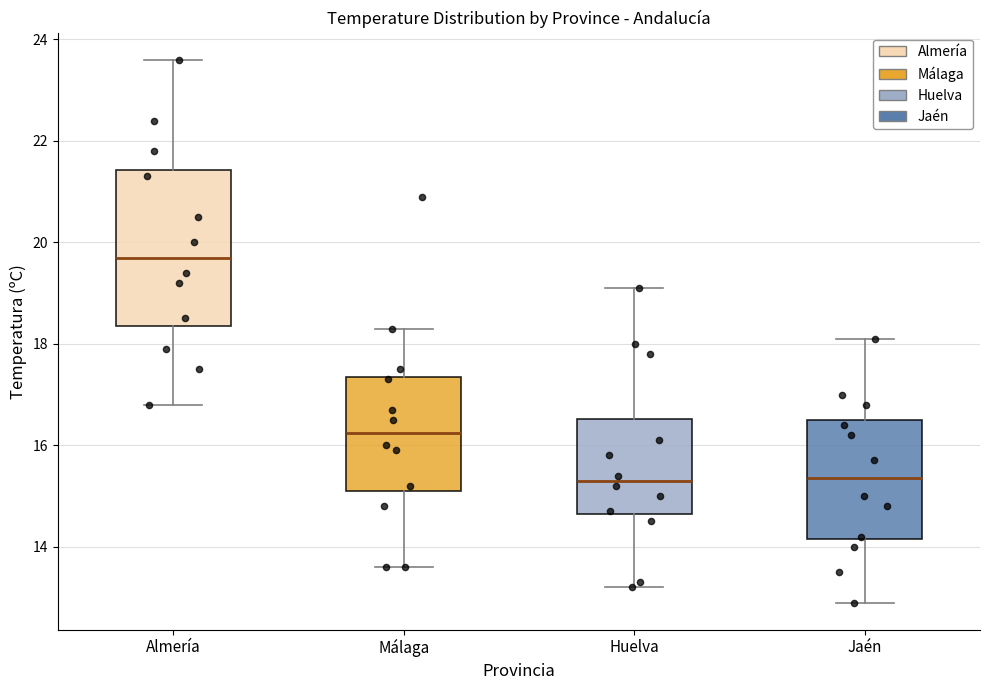

Reading left to right, read every box against the y-axis: the position of its median line, the range the box covers, and the ends of its whiskers. The values are not printed on the chart, so give them approximately, as read against the axis.

Almería: median 19.8, box 18.4 to 21.4, whiskers 16.8 to 23.6
Málaga: median 16.2, box 15.2 to 17.4, whiskers 13.6 to 18.4
Huelva: median 15.4, box 14.6 to 16.6, whiskers 13.2 to 19.2
Jaén: median 15.4, box 14.2 to 16.6, whiskers 13.0 to 18.2